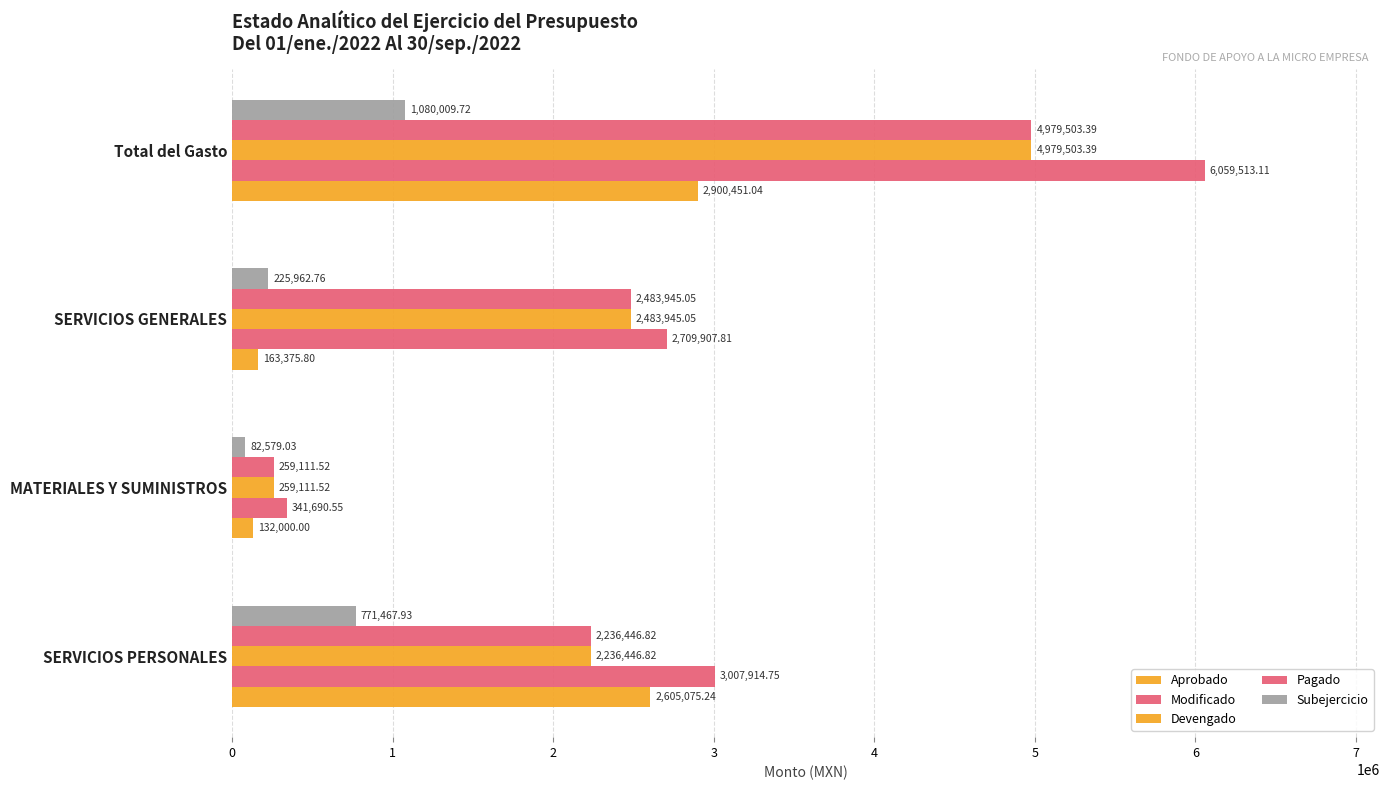

How many values in the Pagado series exceed 2483945?

2